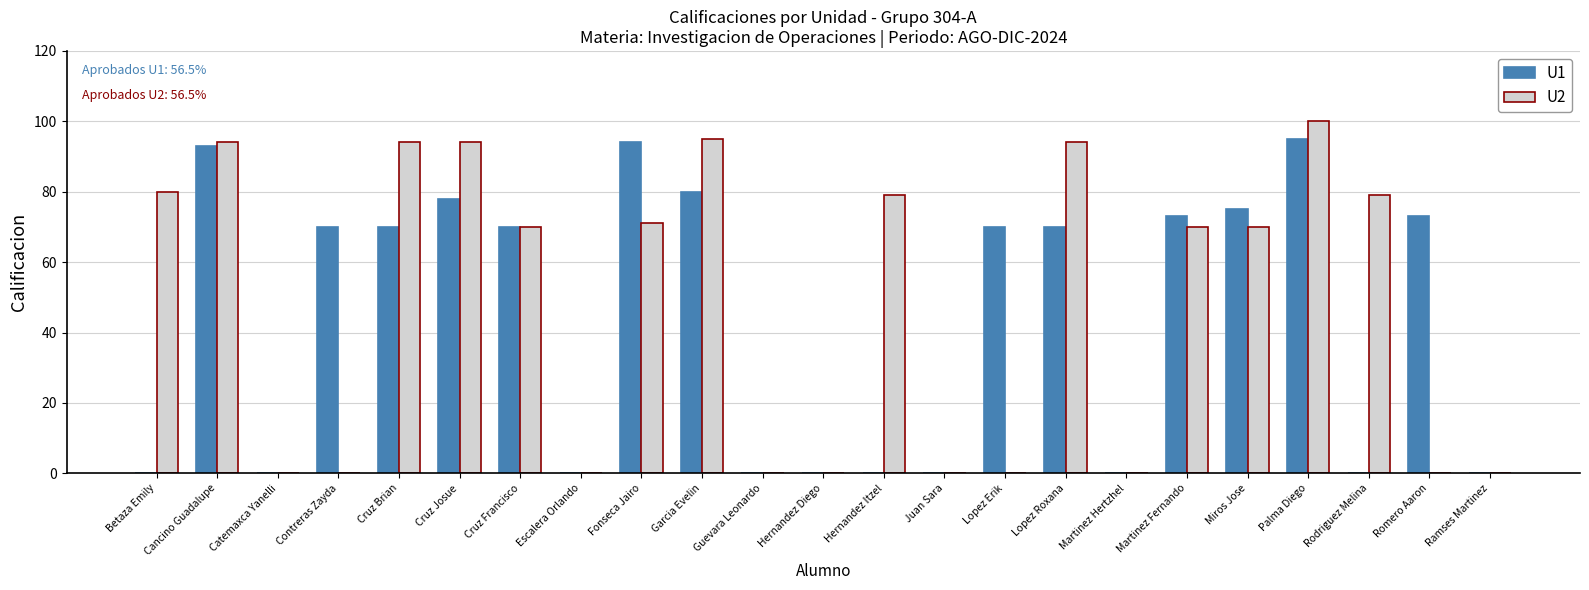

What are all the series names shown in the legend?

U1, U2